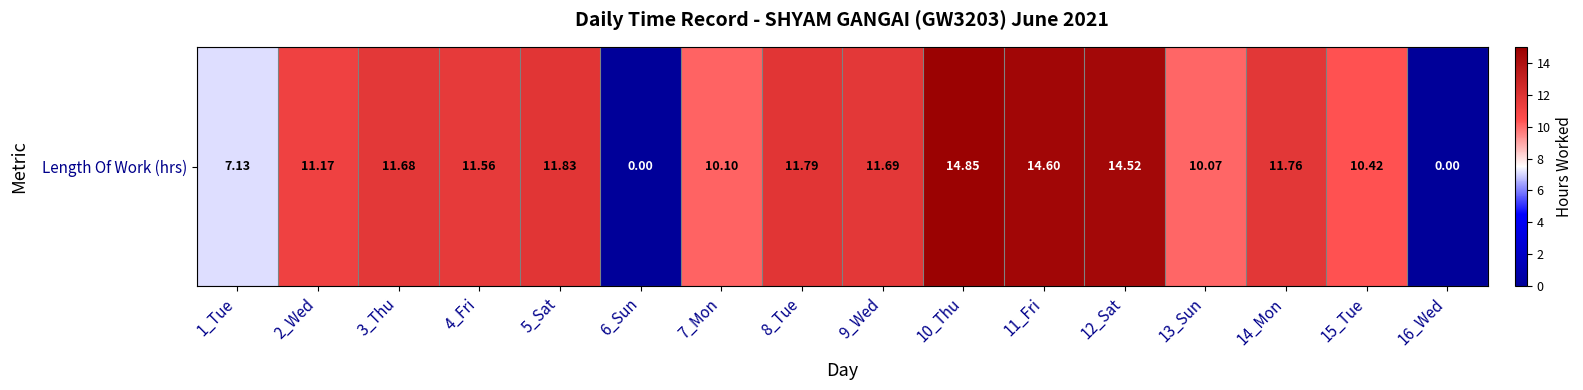

Which label corresponds to the smallest value in the chart?

6_Sun